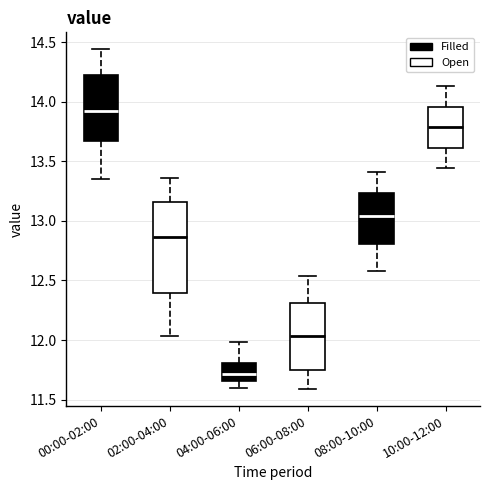

Where does the upper whisker of the box for 06:00-08:00 end on the y-axis? The values are not printed on the chart, so give them approximately, as read against the axis.

12.55